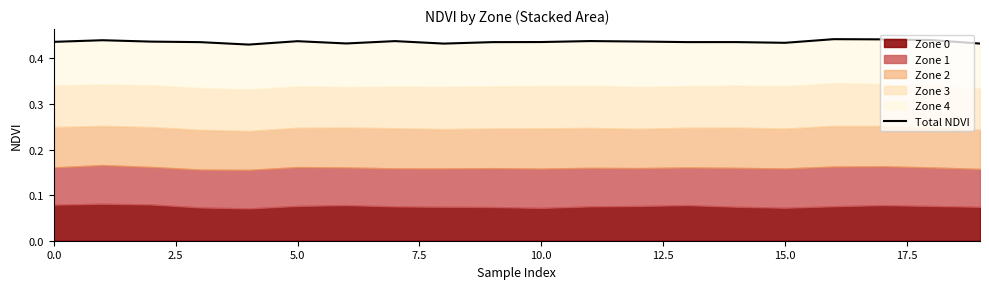

The chart shows a value of 0.4 at 2.5. True or false?

True